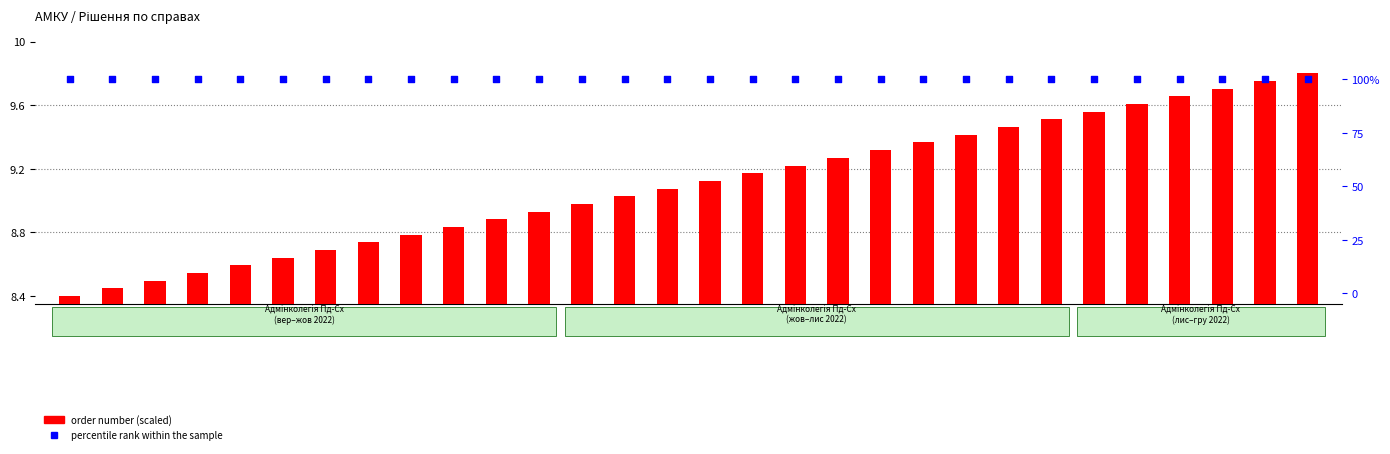

Which series has the largest Y range (max minus min)?

order number (scaled)